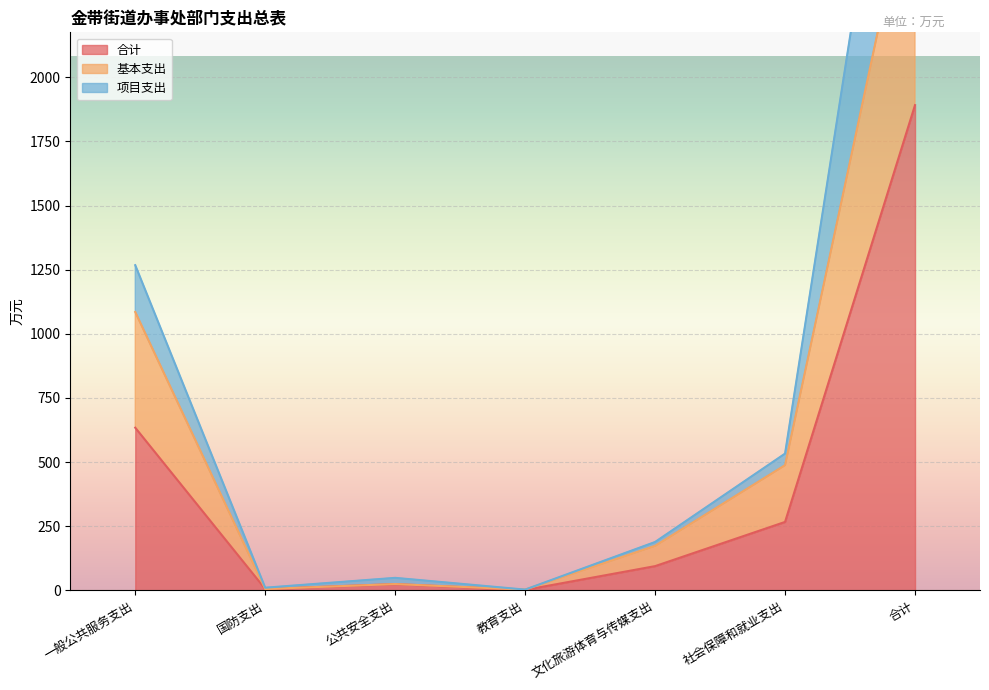

Does the chart display data point markers on the line(s)?

No